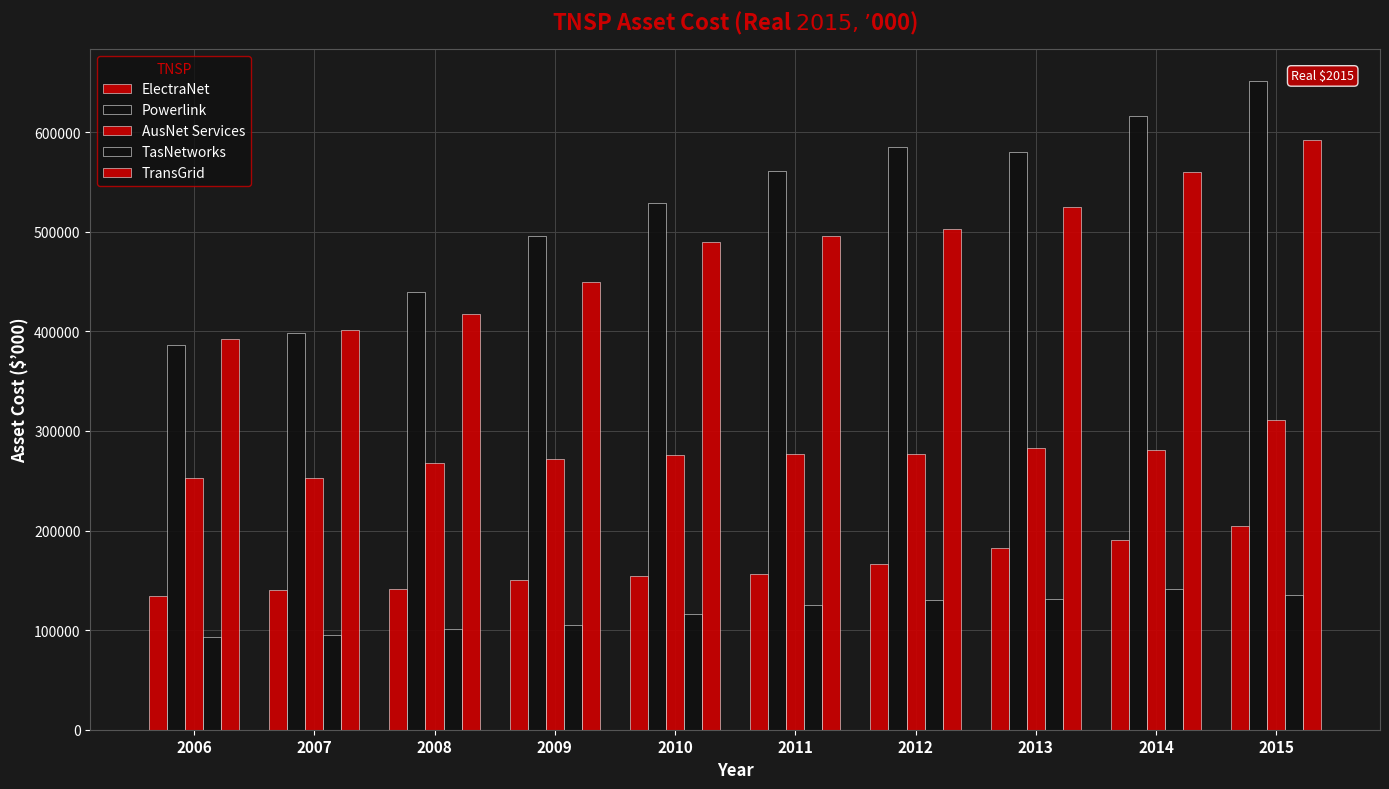

Is the value of TasNetworks at 2006 greater than the value of ElectraNet at 2013?

No